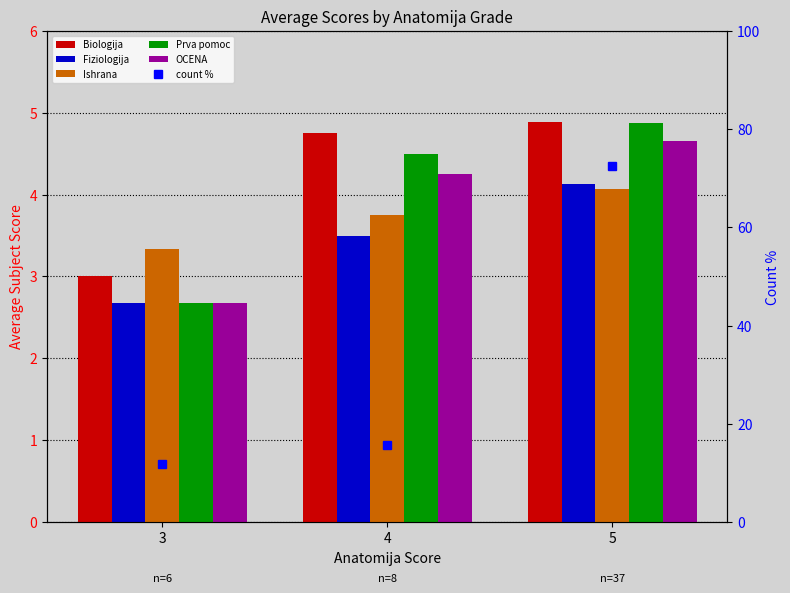

What is the minimum value for Biologija?

3.0